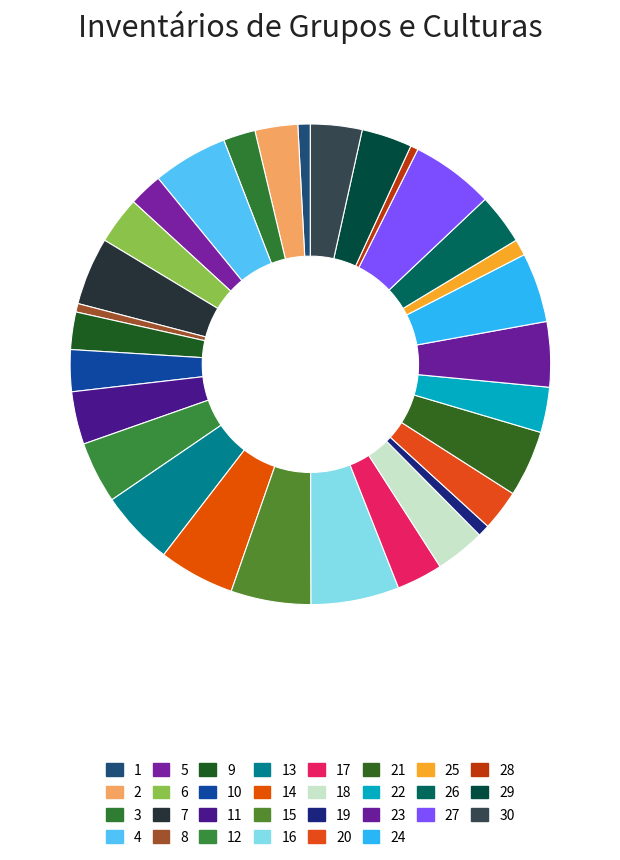

To the nearest percent, what portion does 7 represent?

5%